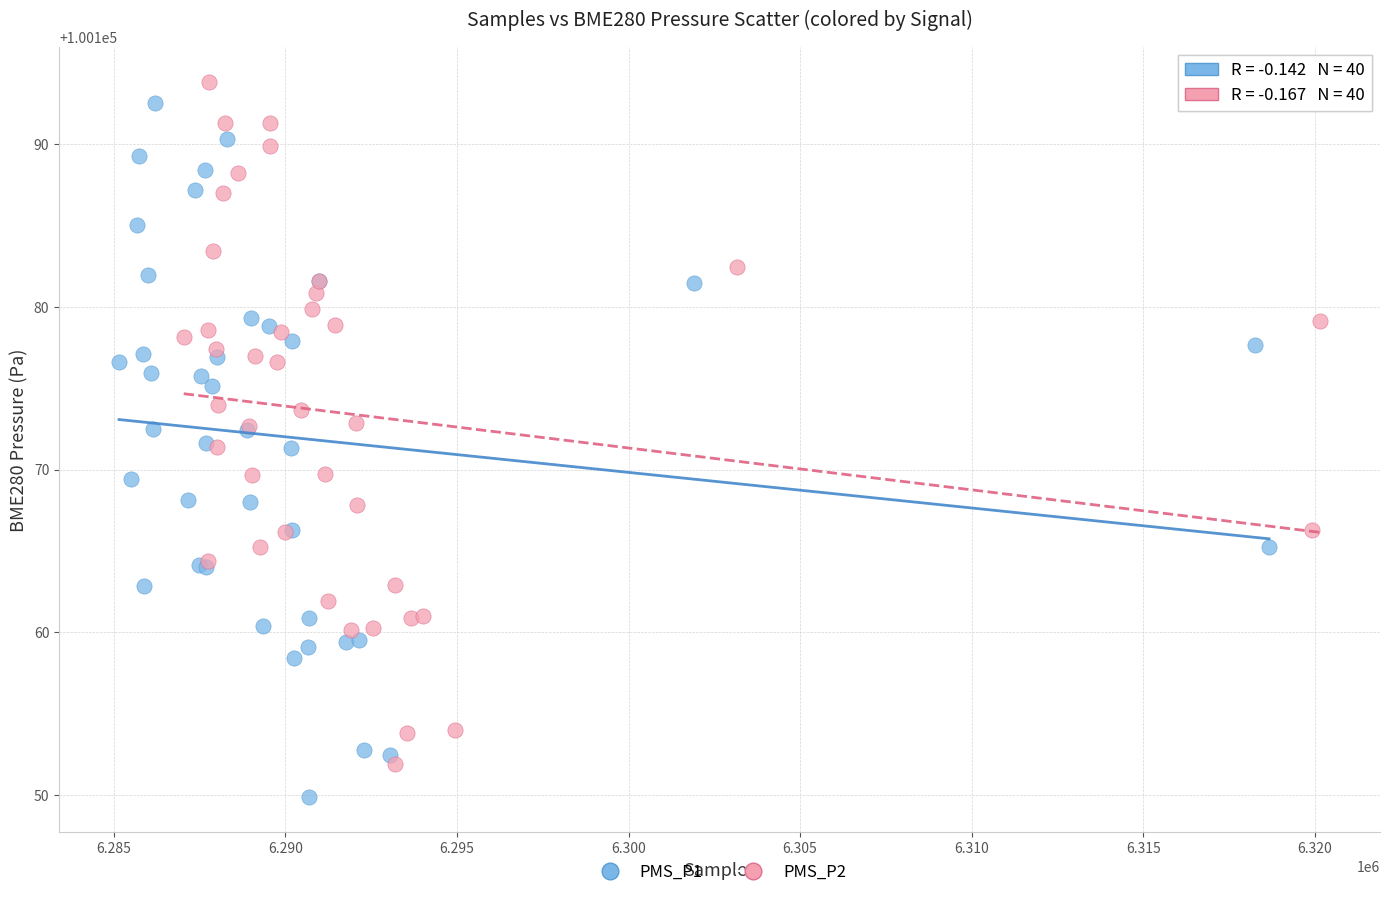

Which series has the largest Y range (max minus min)?

PMS_P1